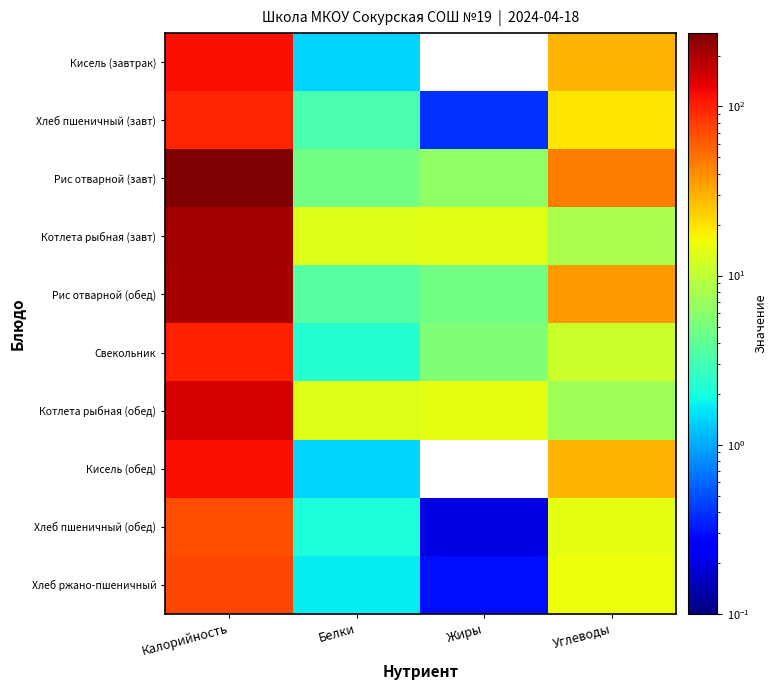

Between Калорийность and Жиры, which series saw the biggest shift?

Рис отварной (завт)